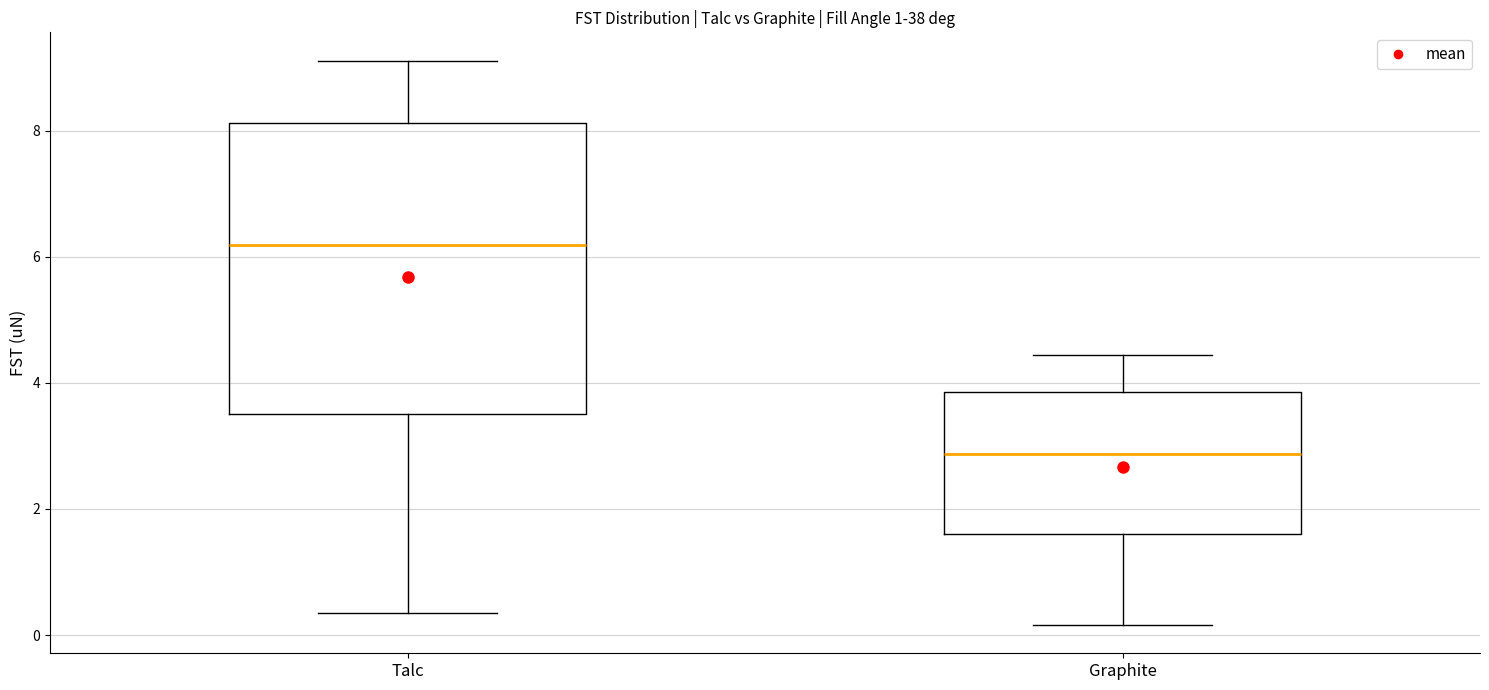

Reading left to right, transcribe this box plot: for each box, give where its median line is, the range the box spans, and where its two whiskers end, as read against the y-axis. The values are not printed on the chart, so give them approximately, as read against the axis.

Talc: median 6.2, box 3.6 to 8.2, whiskers 0.4 to 9.2
Graphite: median 2.8, box 1.6 to 3.8, whiskers 0.2 to 4.4